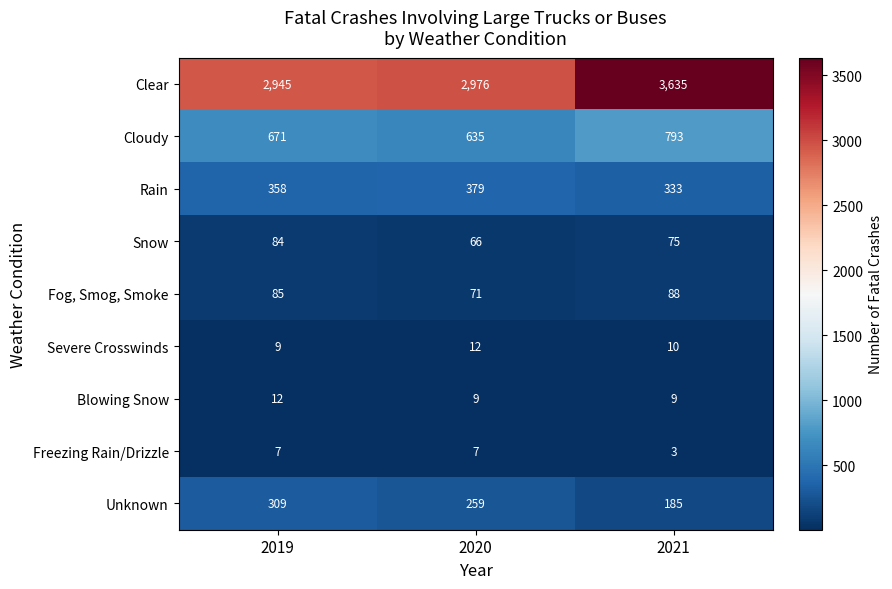

What is the difference between the highest and lowest values at 2019?

2938